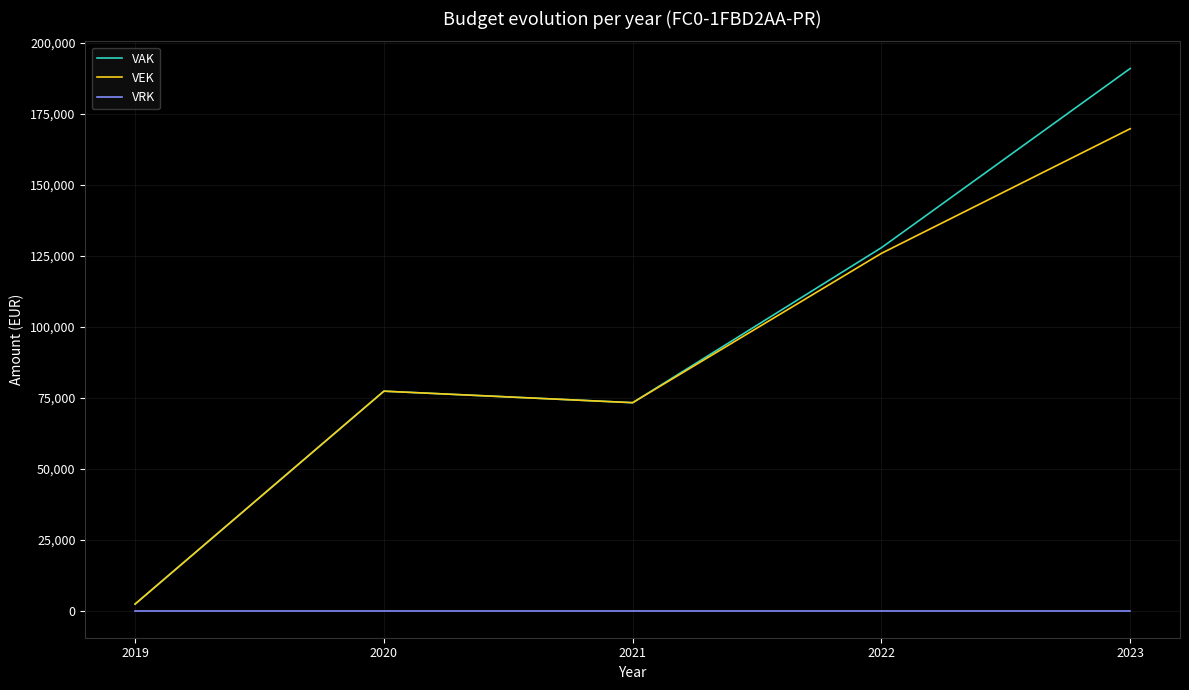

What are all the series names shown in the legend?

VAK, VEK, VRK